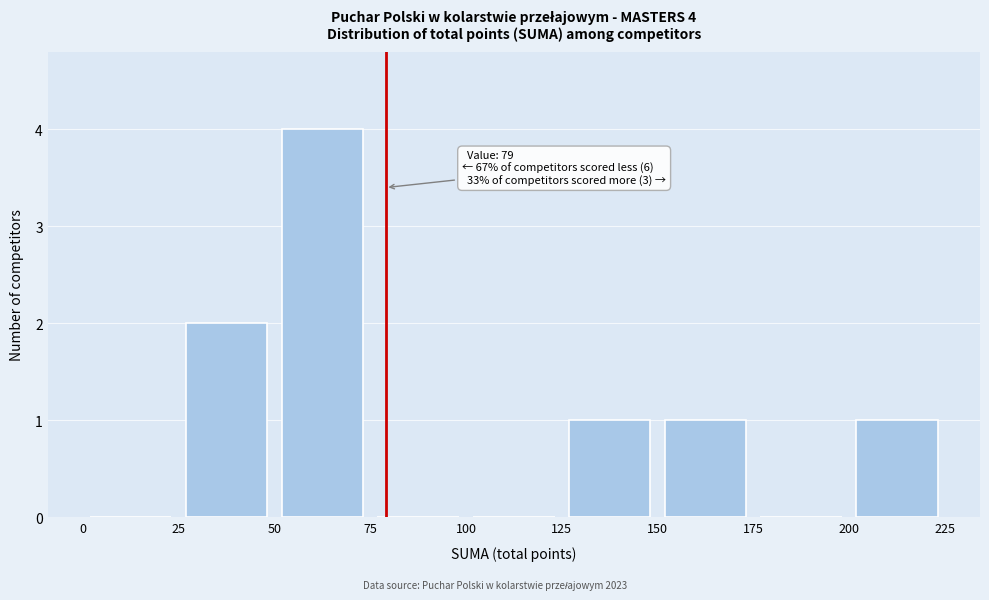

Which range on the x-axis has the tallest bar?

50 to 75